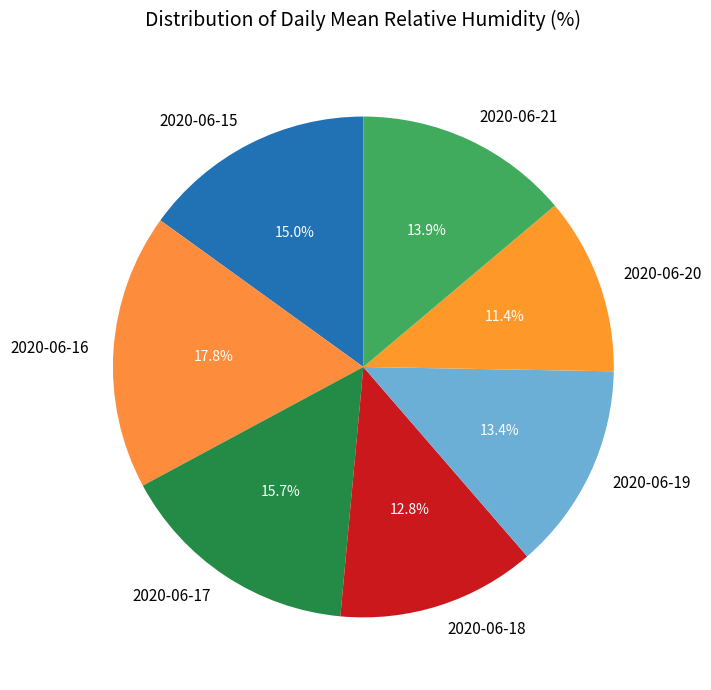

The 2020-06-15 slice represents 15% of the pie. True or false?

True